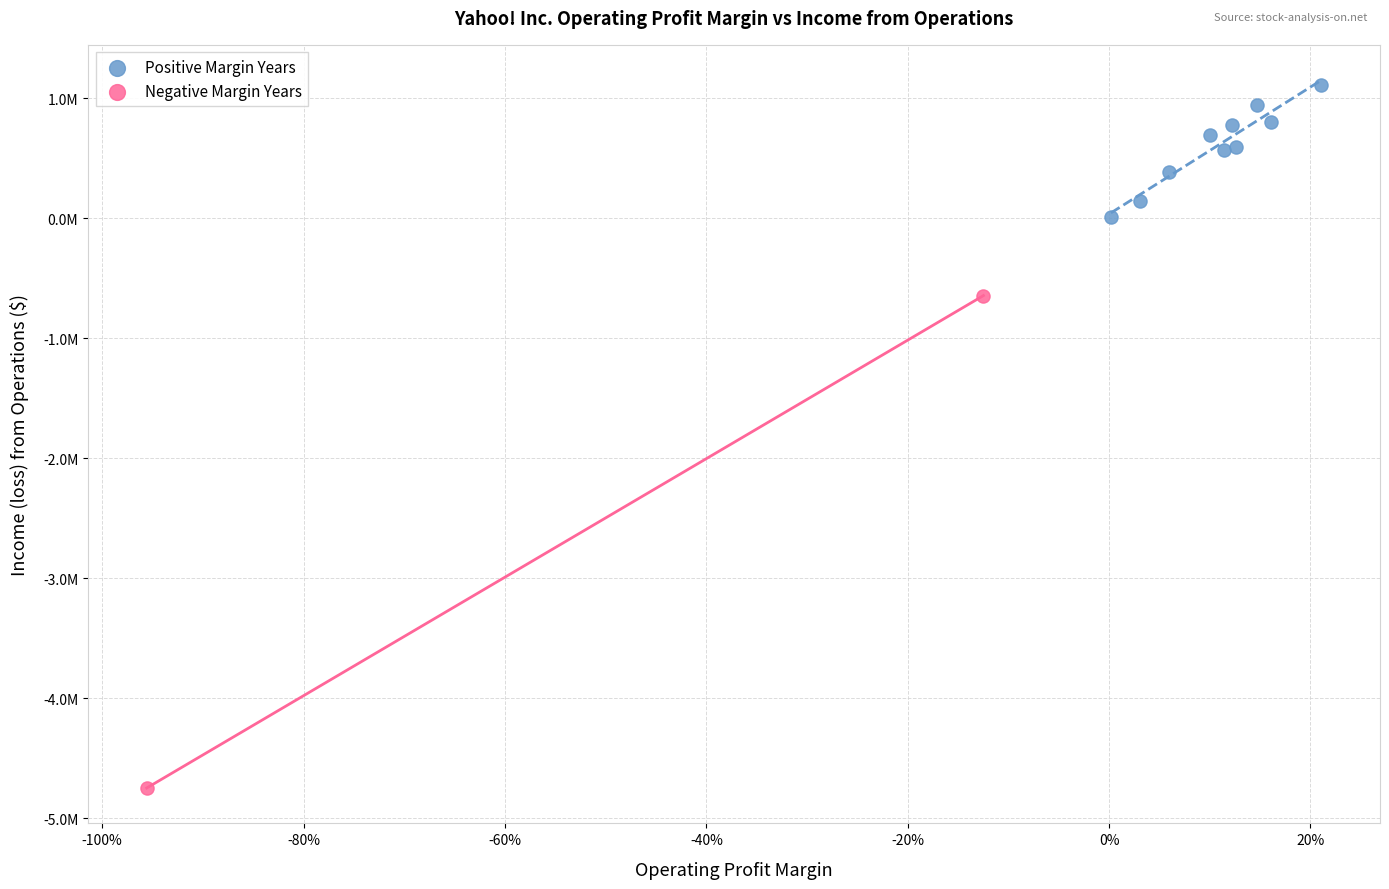

Which series has the largest Y range (max minus min)?

Negative Margin Years